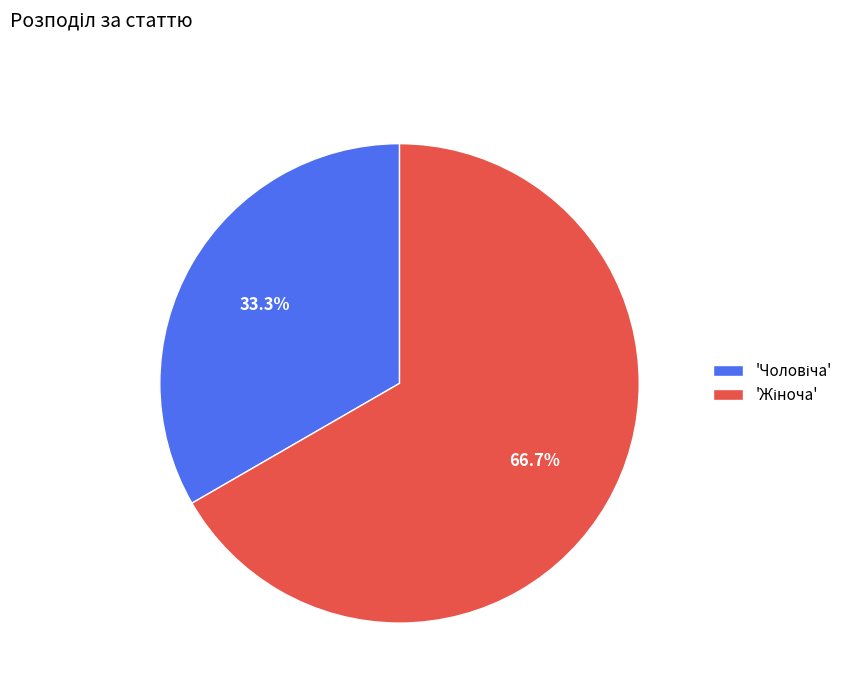

Does any single category account for the majority?

Yes